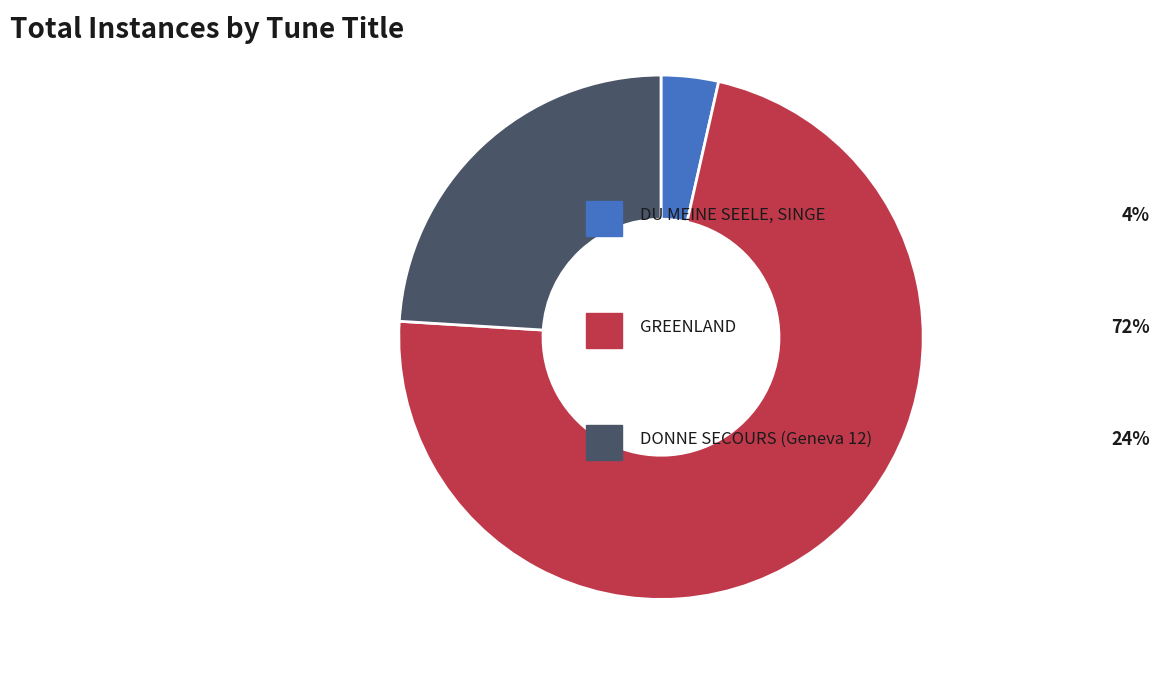

Is there a majority slice in this chart?

Yes